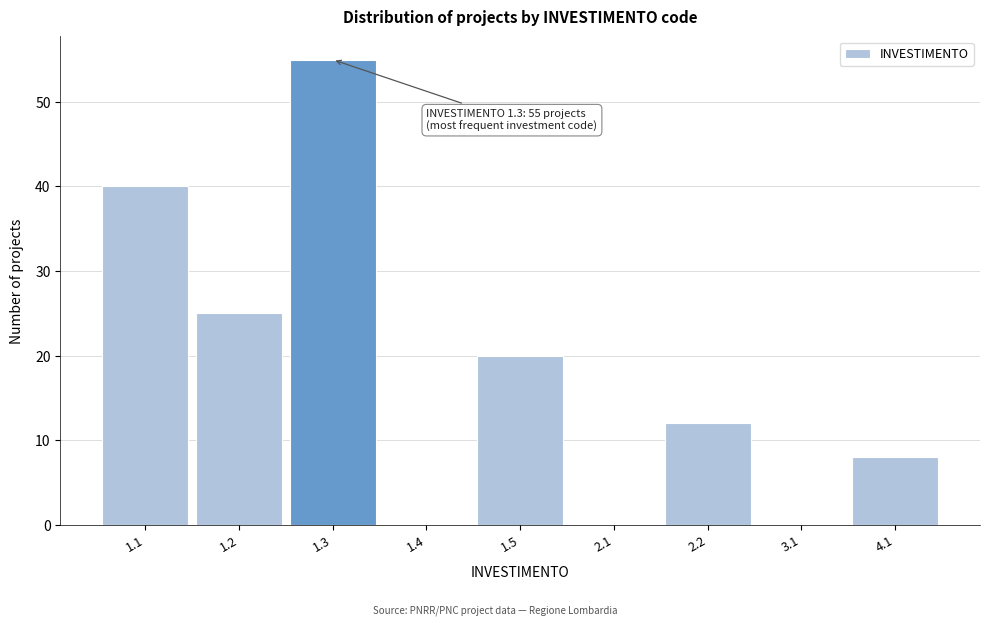

Reading left to right, transcribe all the data shown in this chart.

1.1=40	1.2=25	1.3=55	1.4=0	1.5=20	2.1=0	2.2=12	3.1=0	4.1=8